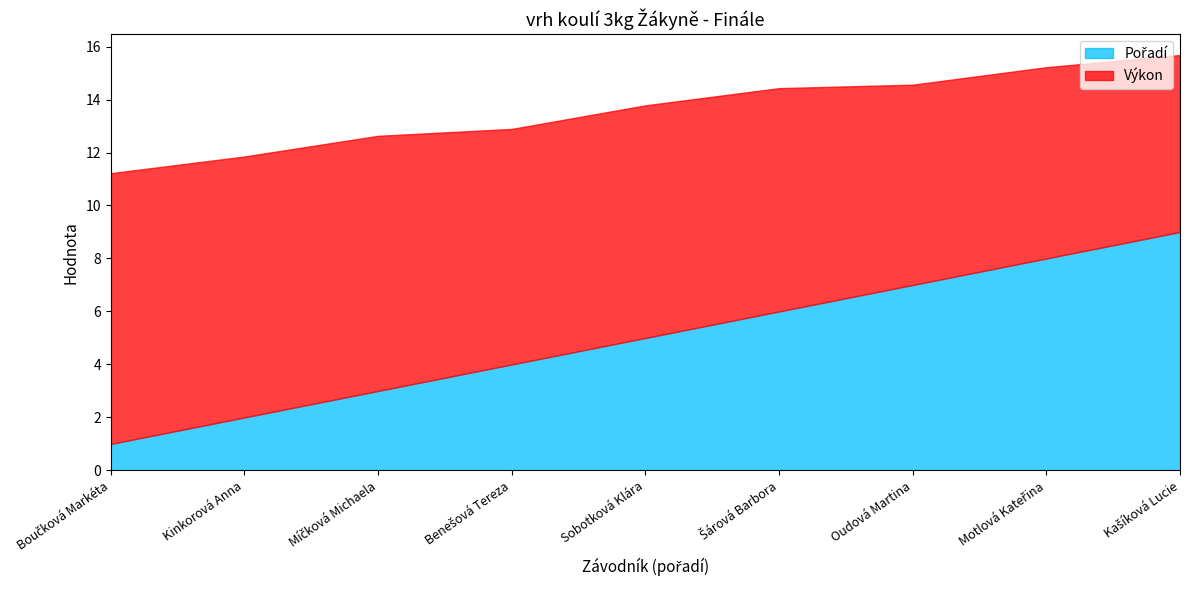

What are all the series names shown in the legend?

Pořadí, Výkon